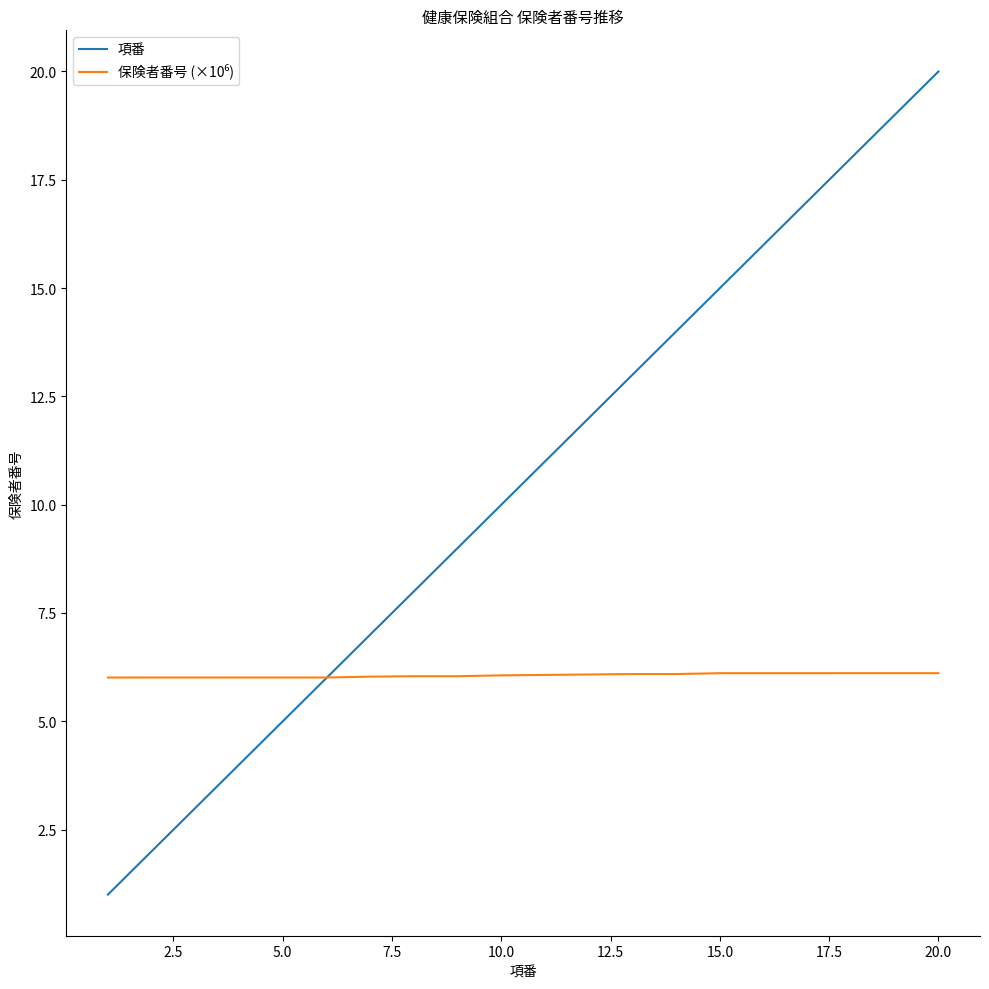

Which series has the largest range (max minus min)?

項番